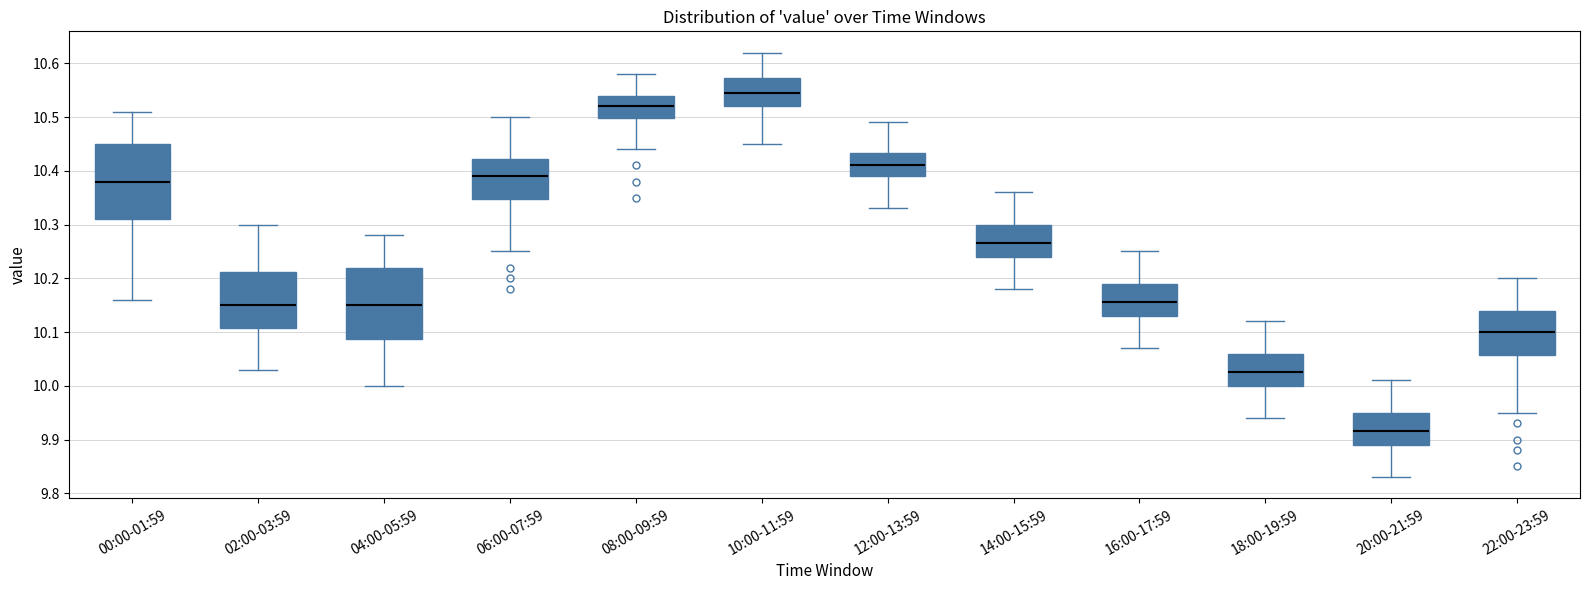

Which box has the highest median line?

10:00-11:59